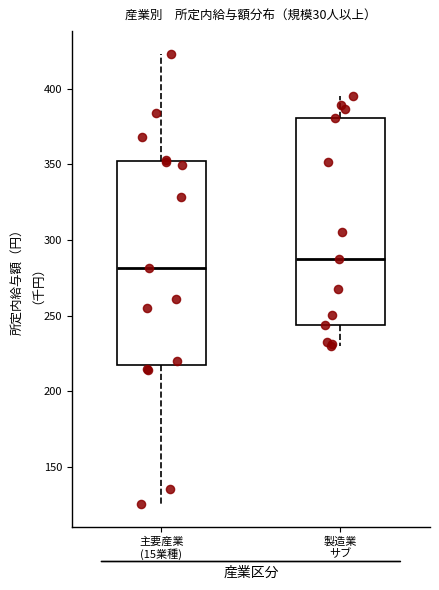

Reading left to right, read every box against the y-axis: the position of its median line, the range the box covers, and the ends of its whiskers. The values are not printed on the chart, so give them approximately, as read against the axis.

主要産業 (15業種): median 280, box 220 to 350, whiskers 125 to 425
製造業 サブ: median 290, box 245 to 380, whiskers 230 to 395